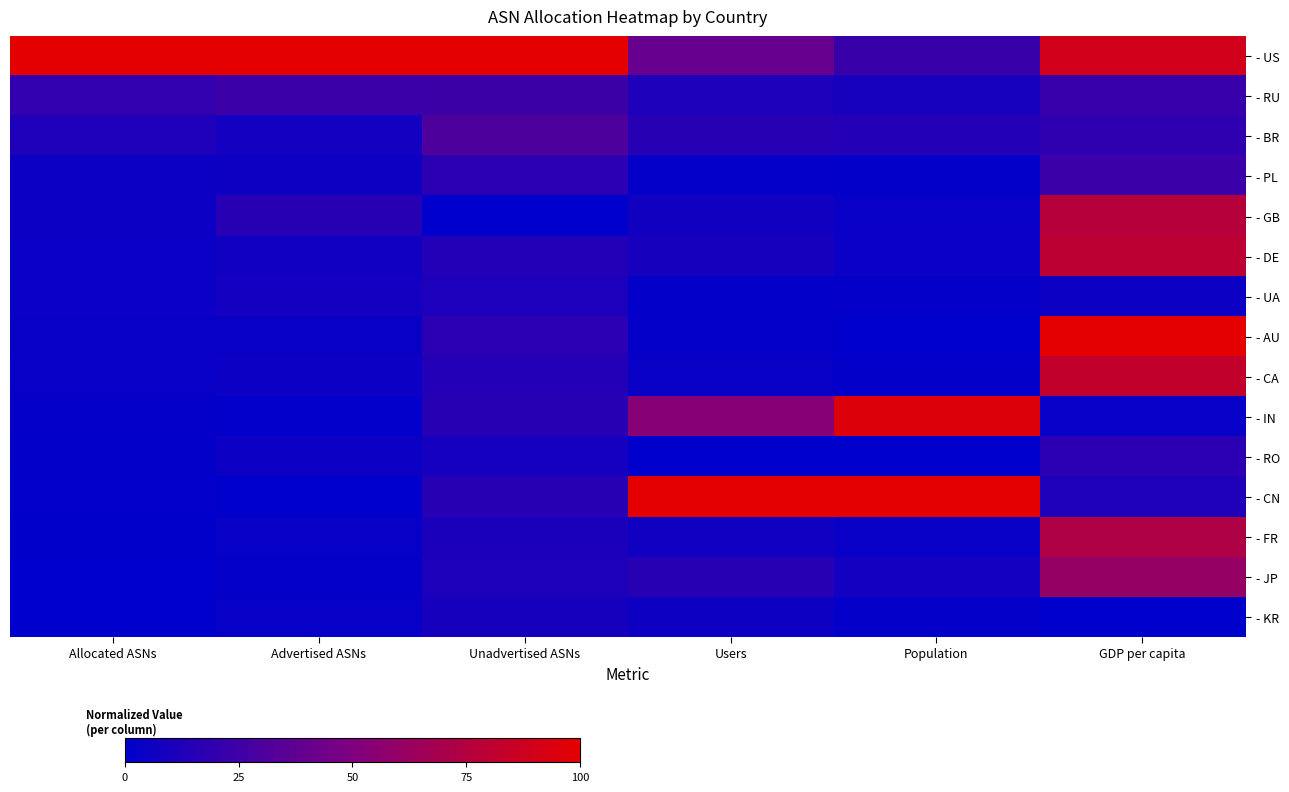

Which label corresponds to the smallest value in the chart?

Unadvertised ASNs